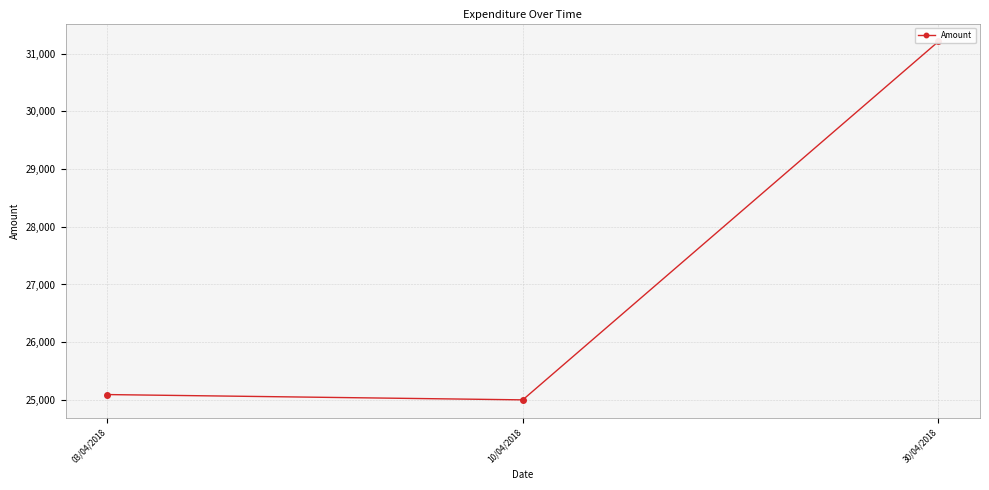

What is the sum of the values at 30/04/2018 and 10/04/2018?

56212.6